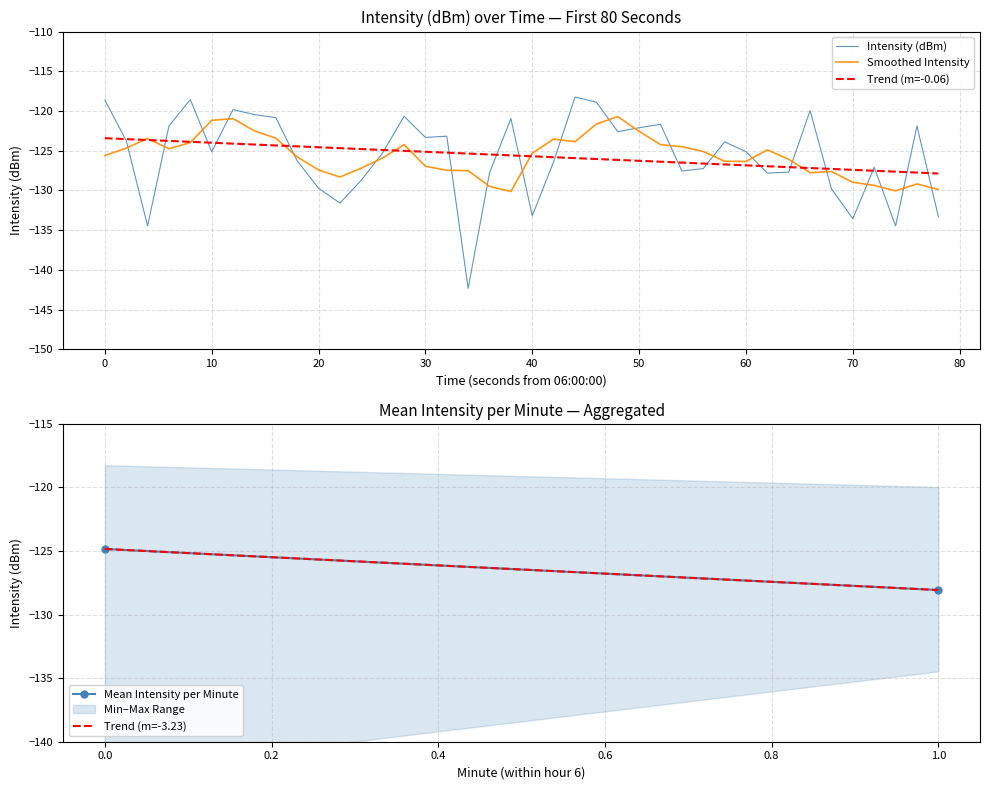

True or false: Smoothed Intensity has a value of -127.4 at 20.

True